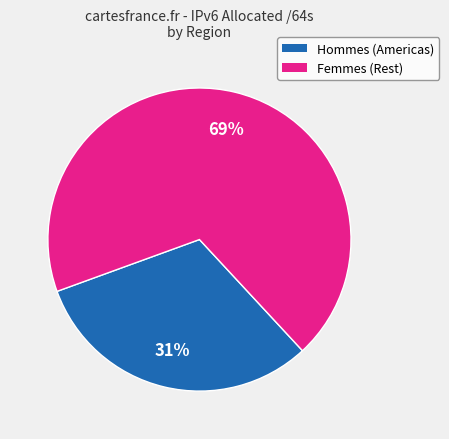

Is there any slice that represents more than half of the pie?

Yes